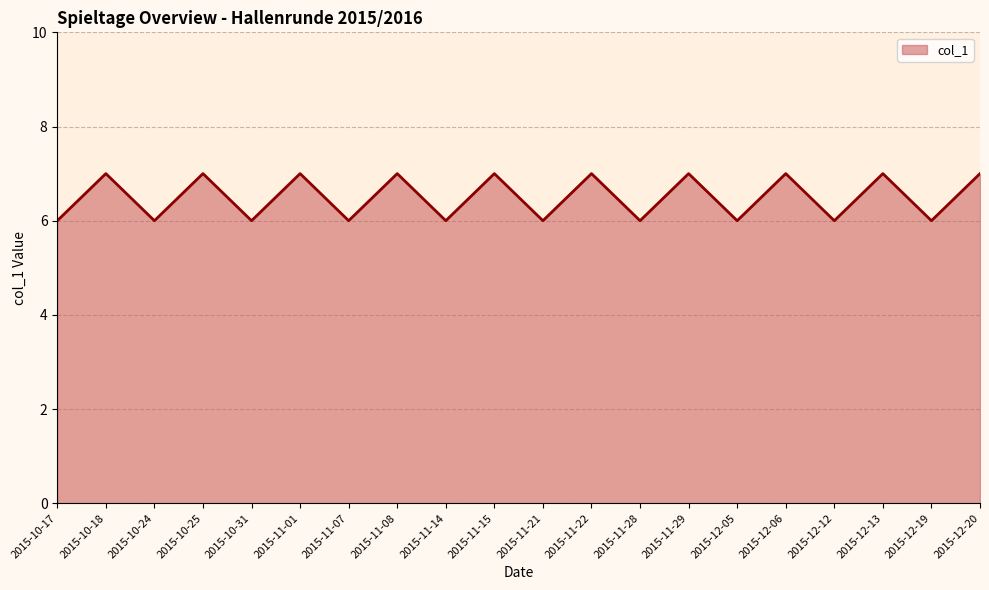

Does the chart have visible grid lines?

Yes